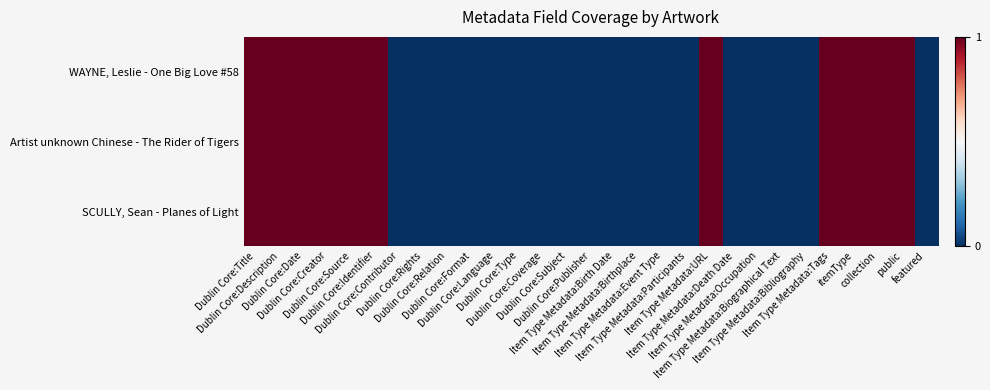

Reading right to left, transcribe all the data shown in this chart.

WAYNE, Leslie - One Big Love #58: featured=0	public=1	collection=1	itemType=1	Item Type Metadata:Tags=1	Item Type Metadata:Bibliography=0	Item Type Metadata:Biographical Text=0	Item Type Metadata:Occupation=0	Item Type Metadata:Death Date=0	Item Type Metadata:URL=1	Item Type Metadata:Participants=0	Item Type Metadata:Event Type=0	Item Type Metadata:Birthplace=0	Item Type Metadata:Birth Date=0	Dublin Core:Publisher=0	Dublin Core:Subject=0	Dublin Core:Coverage=0	Dublin Core:Type=0	Dublin Core:Language=0	Dublin Core:Format=0	Dublin Core:Relation=0	Dublin Core:Rights=0	Dublin Core:Contributor=0	Dublin Core:Identifier=1	Dublin Core:Source=1	Dublin Core:Creator=1	Dublin Core:Date=1	Dublin Core:Description=1	Dublin Core:Title=1
Artist unknown Chinese - The Rider of Tigers: featured=0	public=1	collection=1	itemType=1	Item Type Metadata:Tags=1	Item Type Metadata:Bibliography=0	Item Type Metadata:Biographical Text=0	Item Type Metadata:Occupation=0	Item Type Metadata:Death Date=0	Item Type Metadata:URL=1	Item Type Metadata:Participants=0	Item Type Metadata:Event Type=0	Item Type Metadata:Birthplace=0	Item Type Metadata:Birth Date=0	Dublin Core:Publisher=0	Dublin Core:Subject=0	Dublin Core:Coverage=0	Dublin Core:Type=0	Dublin Core:Language=0	Dublin Core:Format=0	Dublin Core:Relation=0	Dublin Core:Rights=0	Dublin Core:Contributor=0	Dublin Core:Identifier=1	Dublin Core:Source=1	Dublin Core:Creator=1	Dublin Core:Date=1	Dublin Core:Description=1	Dublin Core:Title=1
SCULLY, Sean - Planes of Light: featured=0	public=1	collection=1	itemType=1	Item Type Metadata:Tags=1	Item Type Metadata:Bibliography=0	Item Type Metadata:Biographical Text=0	Item Type Metadata:Occupation=0	Item Type Metadata:Death Date=0	Item Type Metadata:URL=1	Item Type Metadata:Participants=0	Item Type Metadata:Event Type=0	Item Type Metadata:Birthplace=0	Item Type Metadata:Birth Date=0	Dublin Core:Publisher=0	Dublin Core:Subject=0	Dublin Core:Coverage=0	Dublin Core:Type=0	Dublin Core:Language=0	Dublin Core:Format=0	Dublin Core:Relation=0	Dublin Core:Rights=0	Dublin Core:Contributor=0	Dublin Core:Identifier=1	Dublin Core:Source=1	Dublin Core:Creator=1	Dublin Core:Date=1	Dublin Core:Description=1	Dublin Core:Title=1